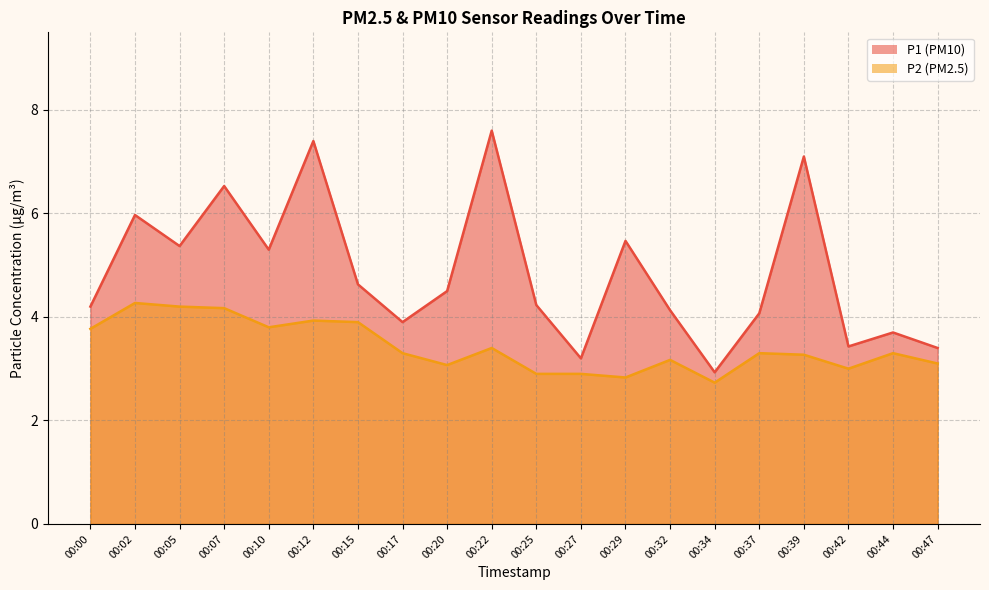

Is the value of P2 at 00:25 greater than the value of P1 at 00:20?

No